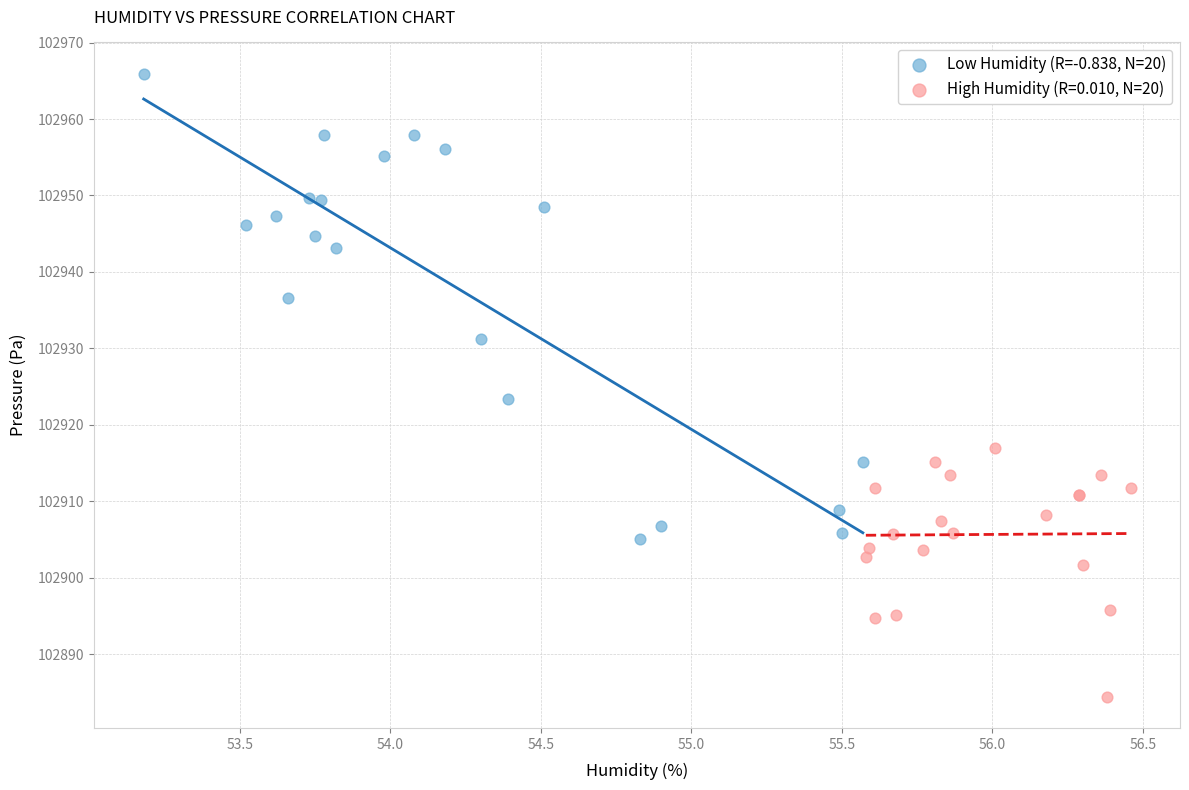

Which series has the widest spread of Y values?

Low Humidity (R=-0.838, N=20)